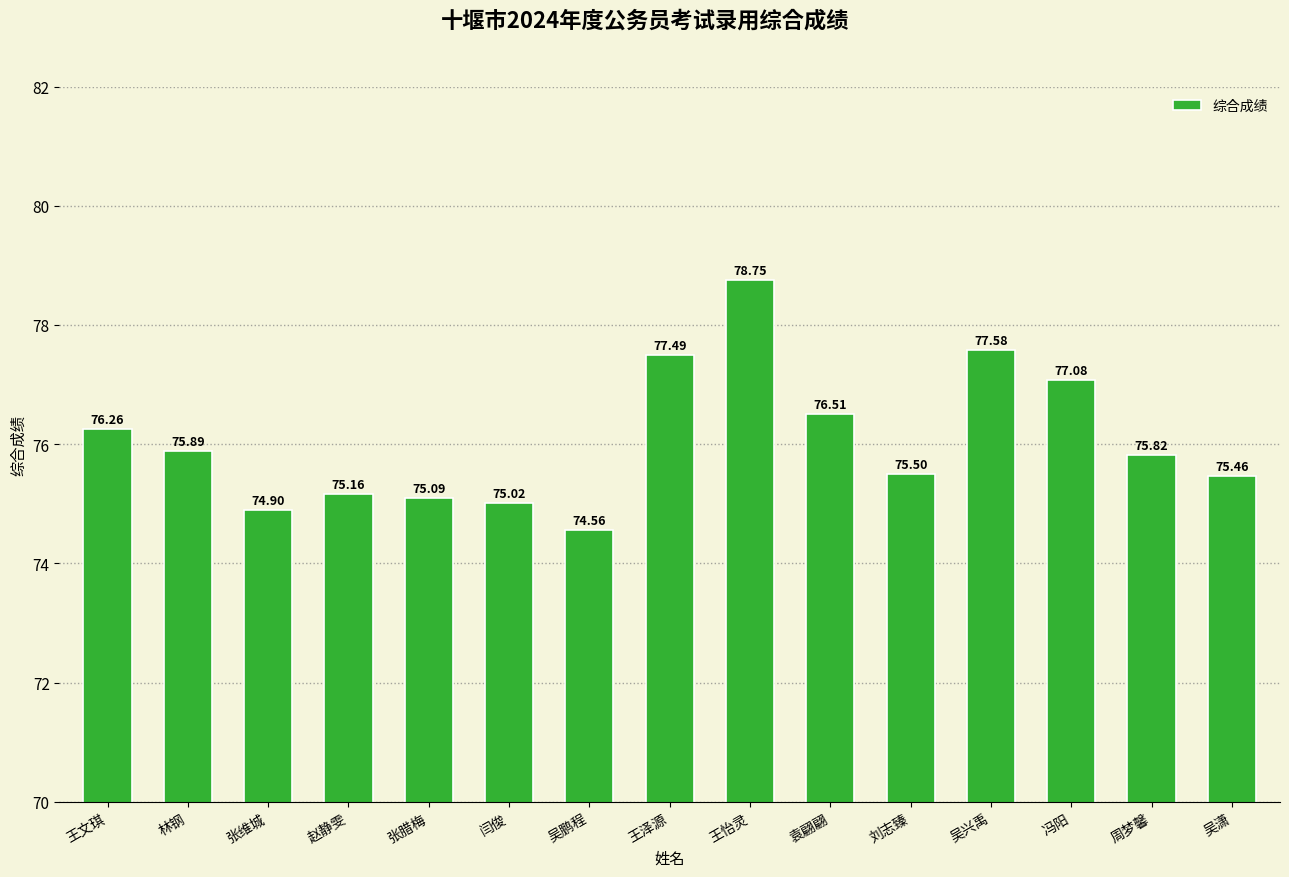

Which has a higher value, 周梦馨 or 王文琪?

王文琪